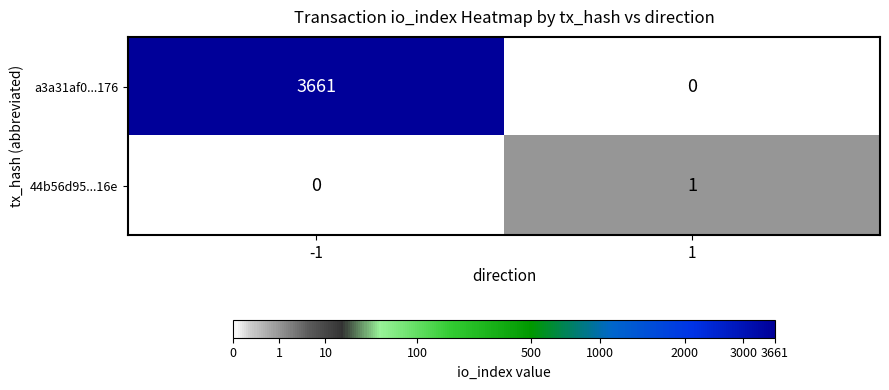

Rank the series by their maximum value, from lowest to highest.

44b56d95...16e, a3a31af0...176